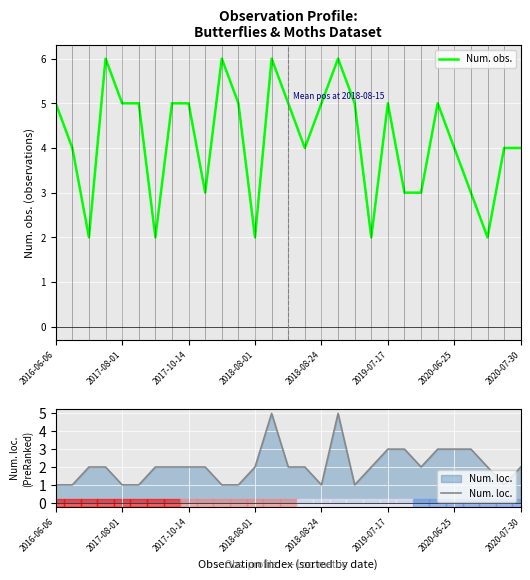

What is the sum of all Num. loc. values?

60